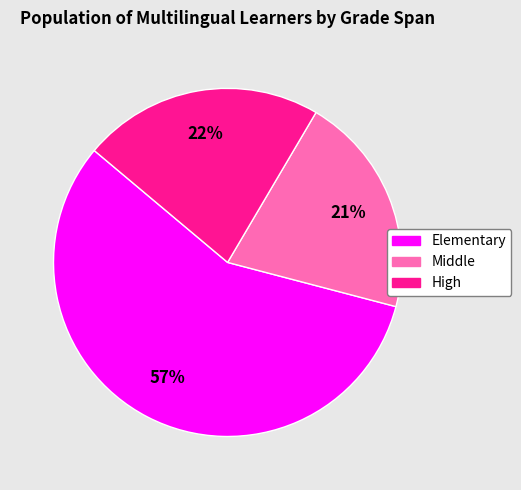

Rank the categories by value from lowest to highest.

Middle, High, Elementary